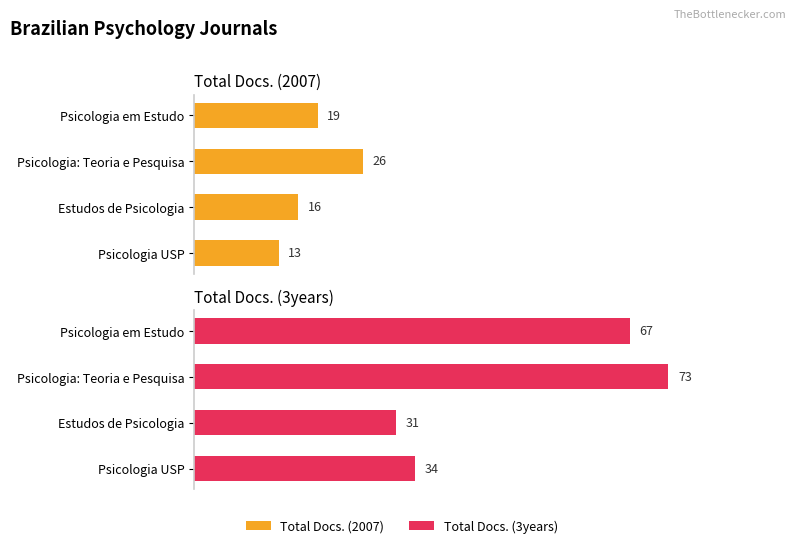

Reading right to left, list all the values displayed in this chart.

Total Docs. (2007): 19	26	16	13
Total Docs. (3years): 67	73	31	34